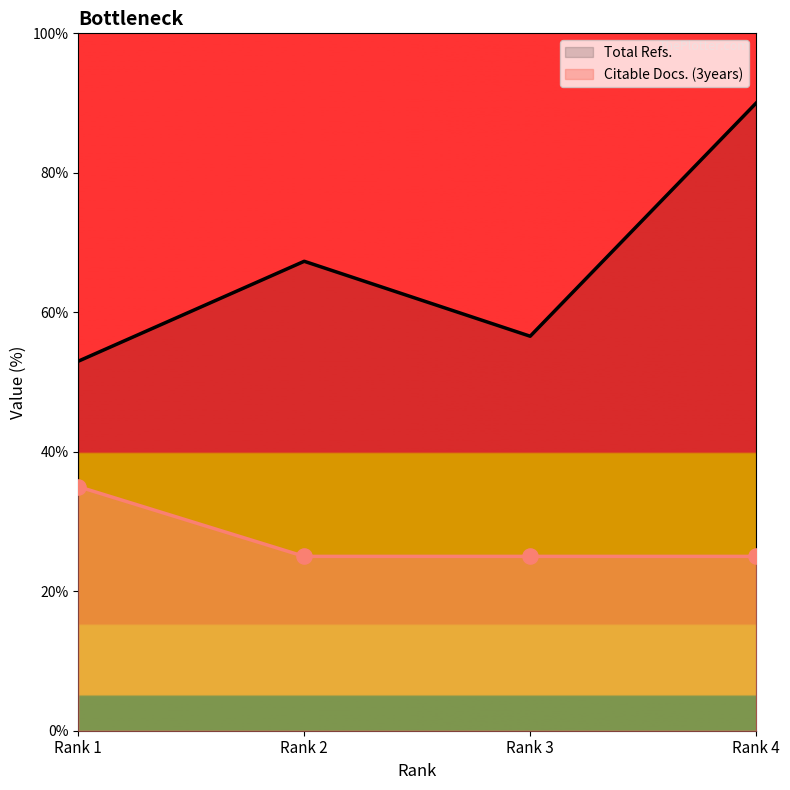

At which category is the sum across all series the highest?

Rank 4